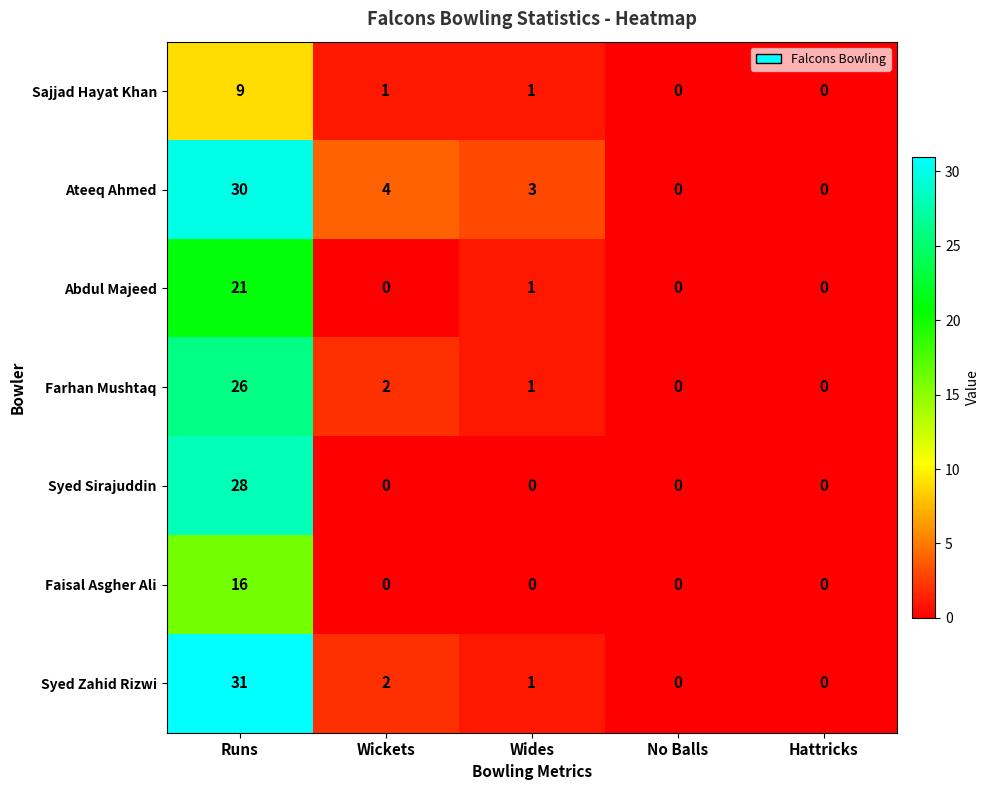

The Sajjad Hayat Khan series shows 9 at Runs. True or false?

True